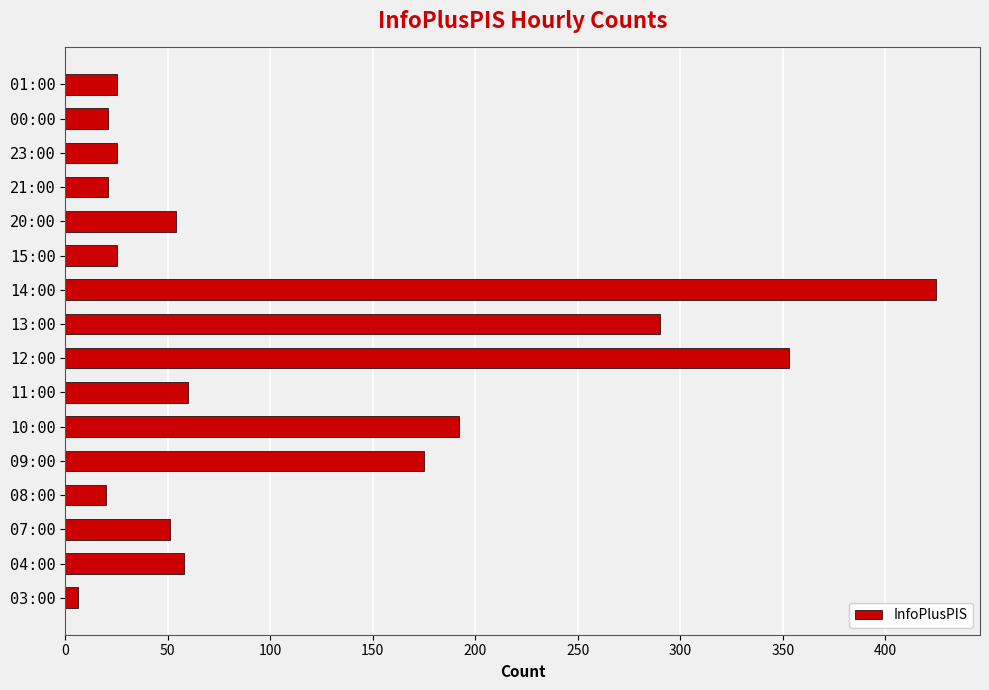

Where is the data nearest to the value 215?

10:00